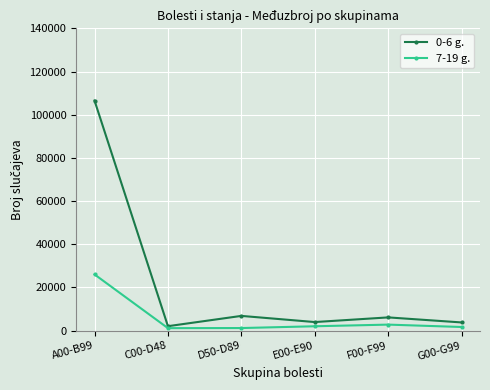

What is the label of the 6th point from the left?

G00-G99